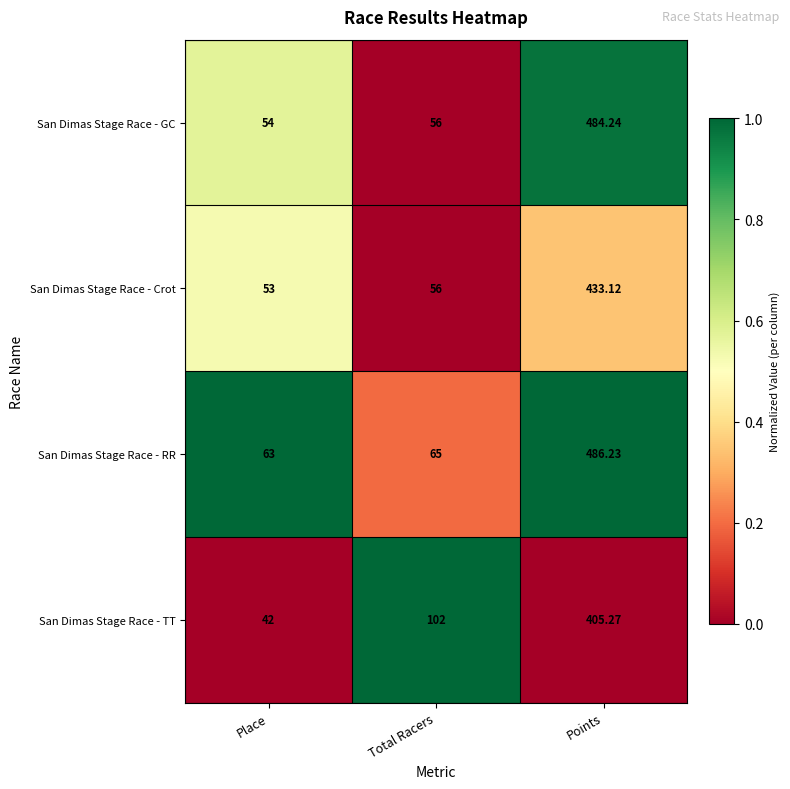

List the series in order of their peak value, highest first.

San Dimas Stage Race - RR, San Dimas Stage Race - GC, San Dimas Stage Race - Crot, San Dimas Stage Race - TT